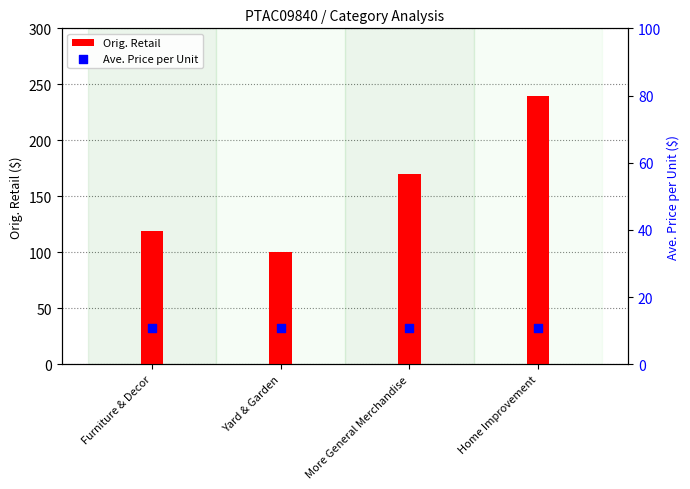

At how many categories does at least one series exceed 190?

1